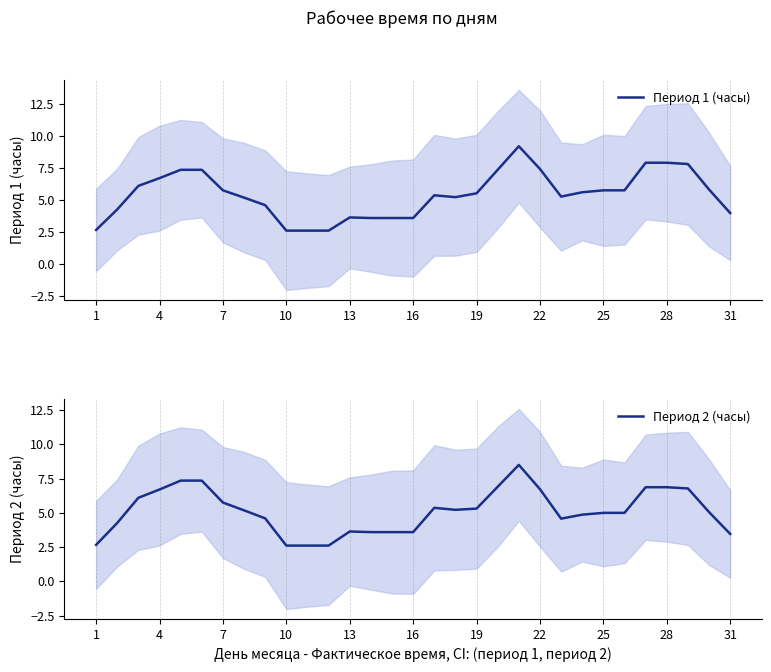

What are all the series names shown in the legend?

Период 1 (часы), Период 2 (часы)